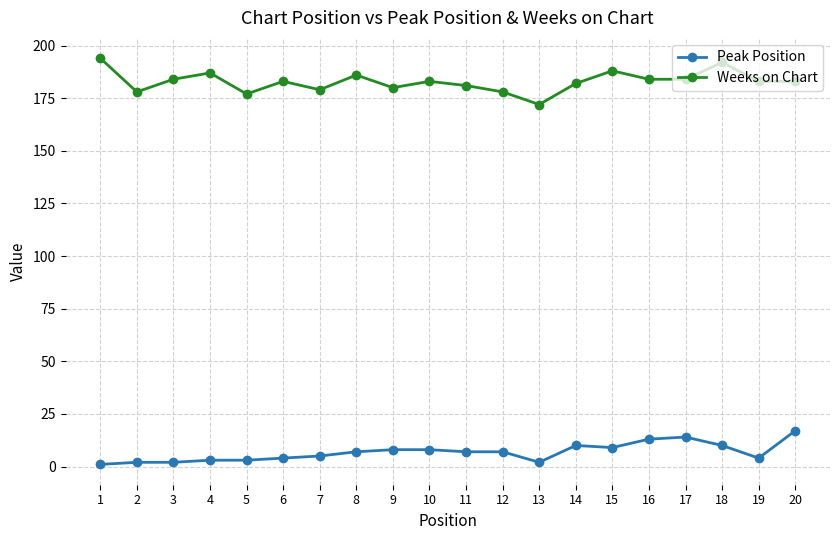

Where is the first local minimum for Weeks on Chart?

2